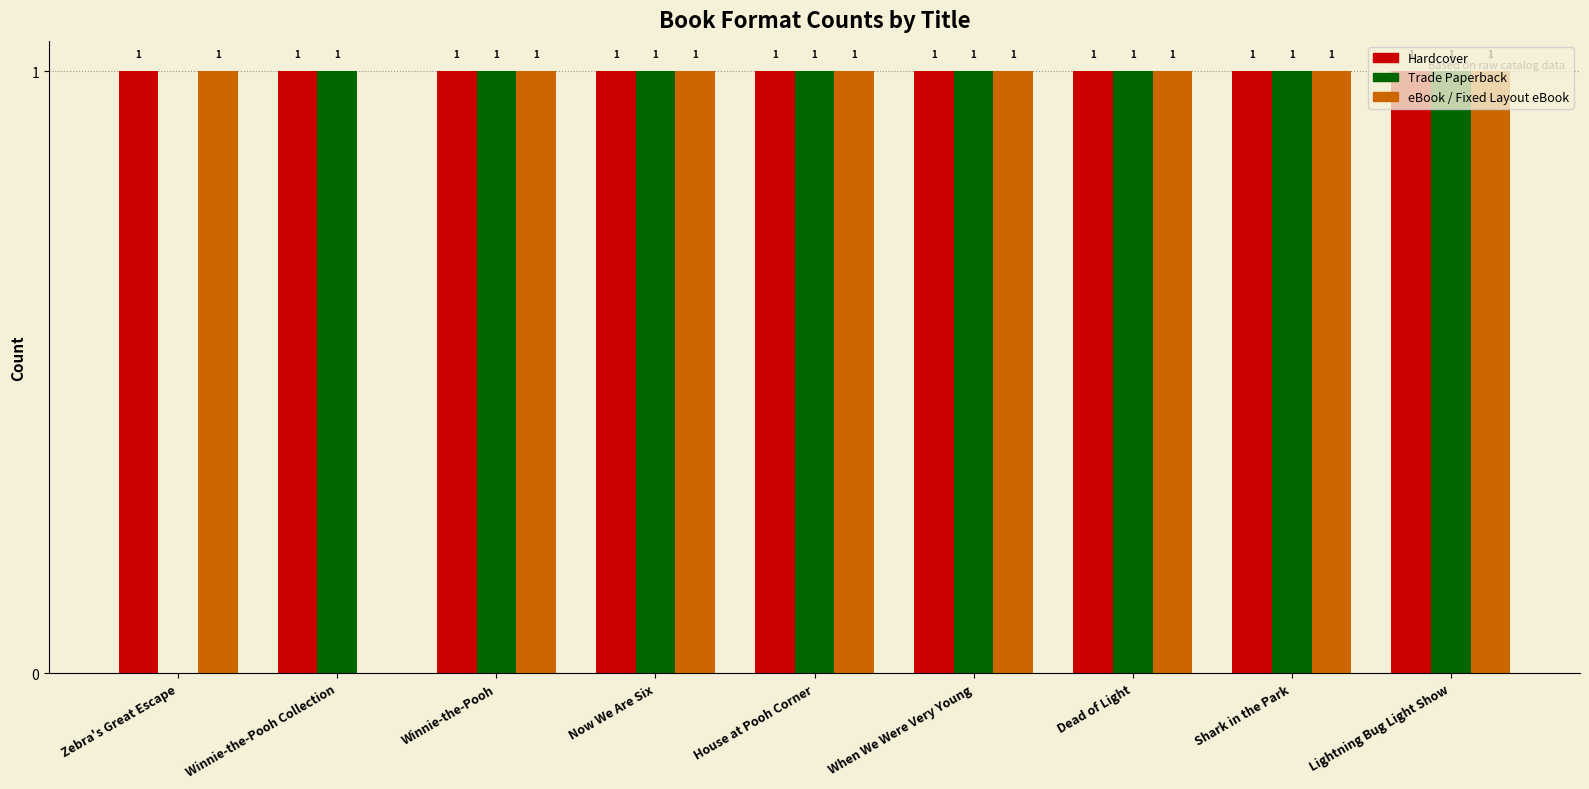

Between Winnie-the-Pooh Collection and When We Were Very Young, which series saw the biggest shift?

eBook / Fixed Layout eBook